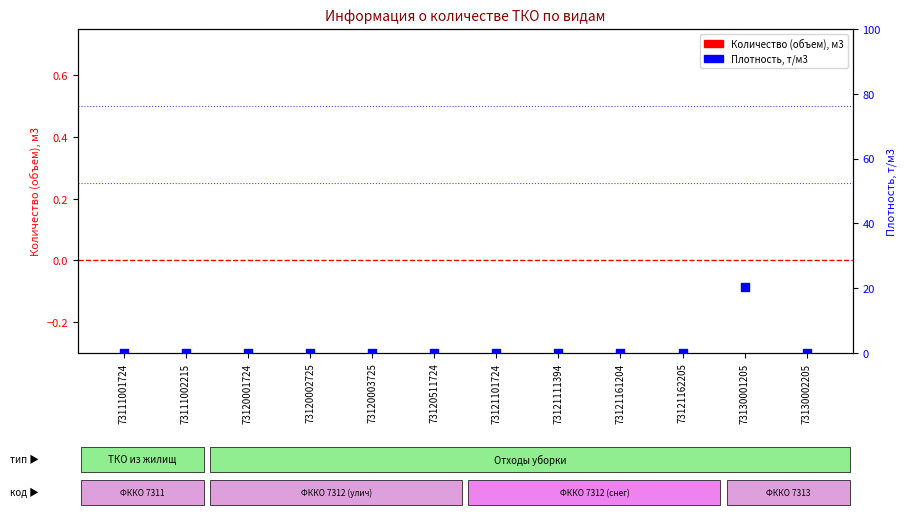

At how many categories does at least one series exceed 15?

1